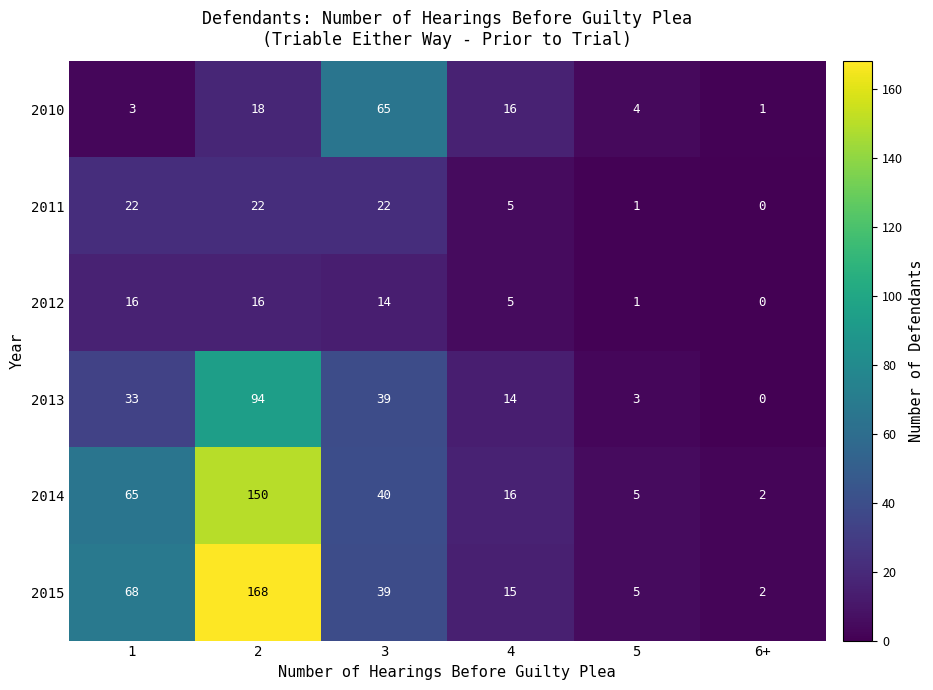

True or false: 2011 has a value of 36 at 1.

False